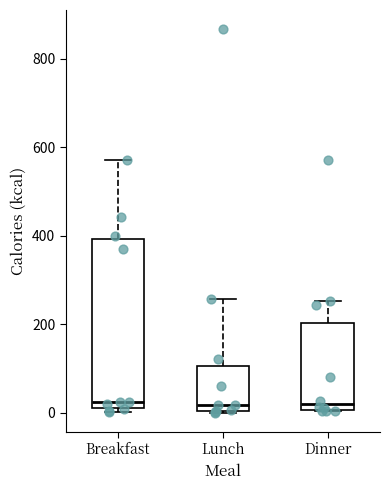

Reading left to right, read every box against the y-axis: the position of its median line, the range the box covers, and the ends of its whiskers. The values are not printed on the chart, so give them approximately, as read against the axis.

Breakfast: median 20 (just above the box's lower edge), box 20 to 400, whiskers 0 to 580
Lunch: median 20, box 0 to 100, whiskers 0 to 260
Dinner: median 20, box 0 to 200, whiskers 0 to 260